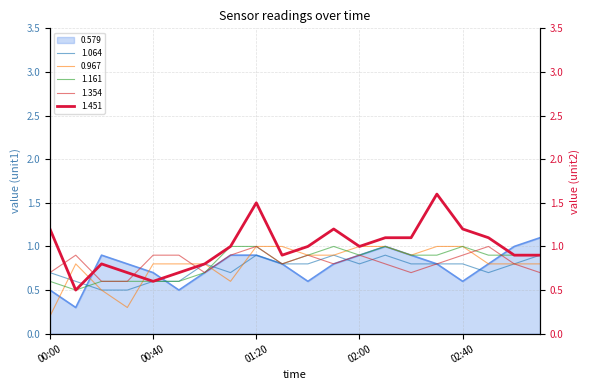

Reading right to left, extract all data points from this chart.

0.579: 1.1	1.0	0.8	0.6	0.8	0.9	1.0	0.9	0.8	0.6	0.8	0.9	0.9	0.7	0.5	0.7	0.8	0.9	0.3	0.5
1.064: 0.9	0.8	0.7	0.8	0.8	0.8	0.9	0.8	0.9	0.8	0.8	0.9	0.7	0.8	0.6	0.6	0.5	0.5	0.6	0.7
0.967: 0.8	0.8	0.8	1.0	1.0	0.9	1.0	1.0	0.9	0.9	1.0	1.0	0.6	0.8	0.8	0.8	0.3	0.5	0.8	0.2
1.161: 0.9	0.9	0.9	1.0	0.9	0.9	1.0	0.9	1.0	0.9	0.8	1.0	1.0	0.7	0.6	0.6	0.6	0.6	0.5	0.6
1.354: 0.7	0.8	1.0	0.9	0.8	0.7	0.8	0.9	0.8	0.9	0.8	1.0	0.9	0.7	0.9	0.9	0.6	0.6	0.9	0.7
1.451: 0.9	0.9	1.1	1.2	1.6	1.1	1.1	1.0	1.2	1.0	0.9	1.5	1.0	0.8	0.7	0.6	0.7	0.8	0.5	1.2